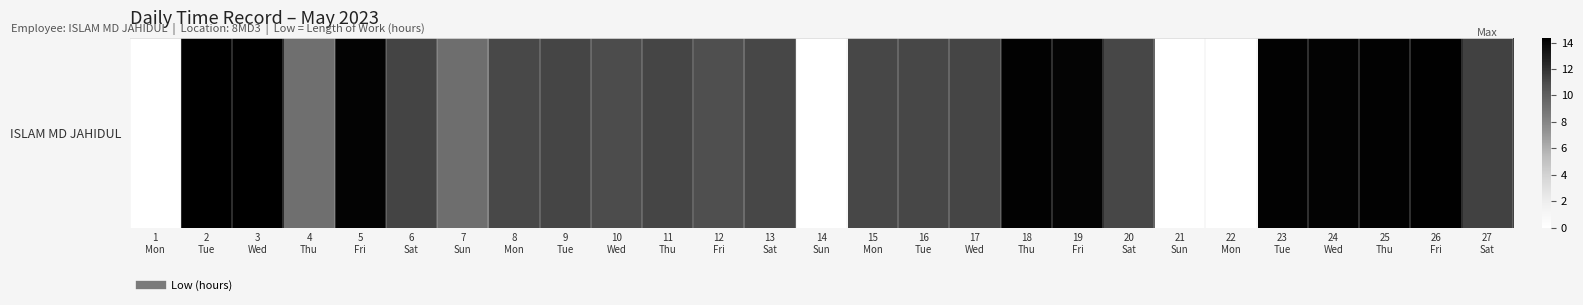

List the labels in order of value, smallest first.

1
Mon, 14
Sun, 21
Sun, 22
Mon, 4
Thu, 7
Sun, 12
Fri, 10
Wed, 8
Mon, 16
Tue, 13
Sat, 15
Mon, 20
Sat, 9
Tue, 17
Wed, 11
Thu, 6
Sat, 27
Sat, 19
Fri, 5
Fri, 24
Wed, 23
Tue, 25
Thu, 18
Thu, 26
Fri, 2
Tue, 3
Wed